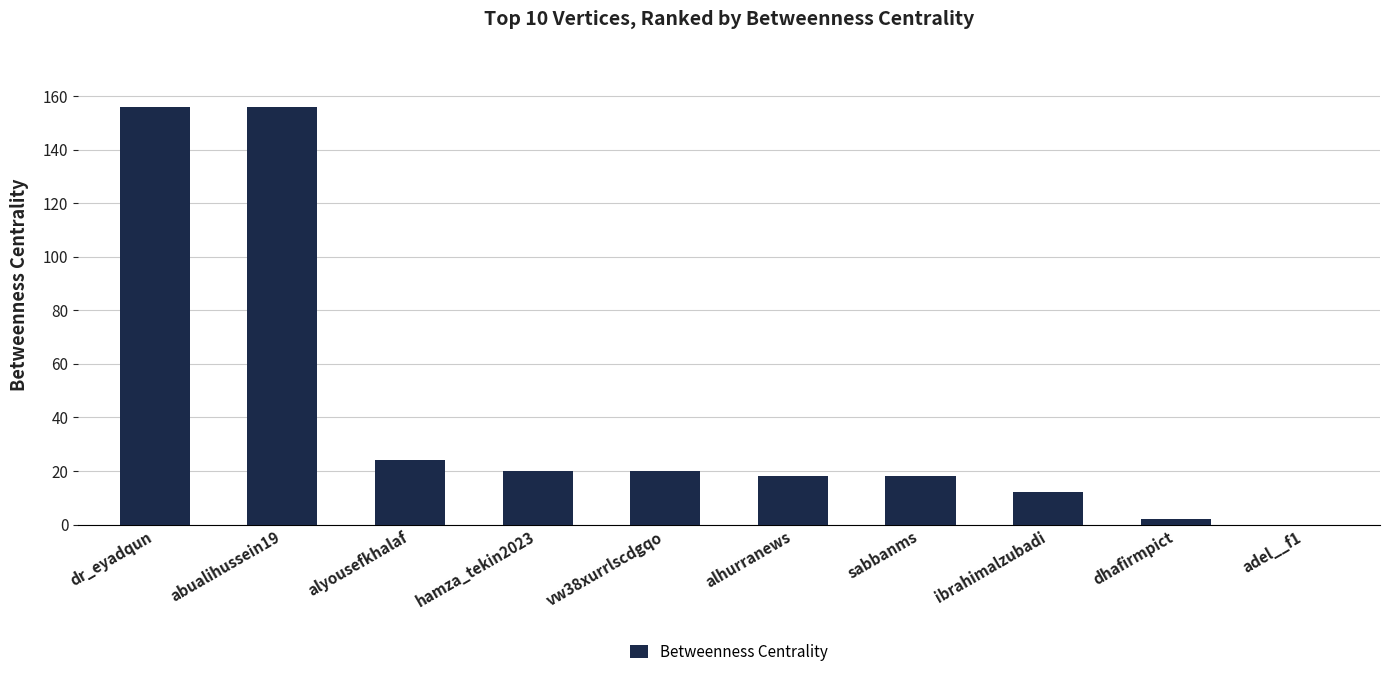

Between alyousefkhalaf and hamza_tekin2023, which is larger?

alyousefkhalaf